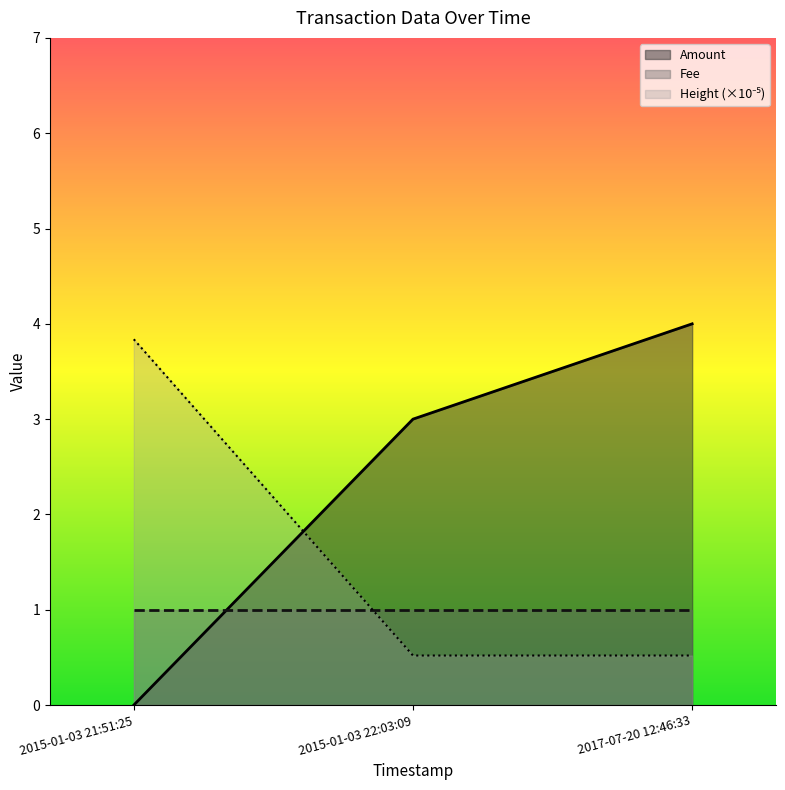

Which series has the largest total across all categories?

Amount